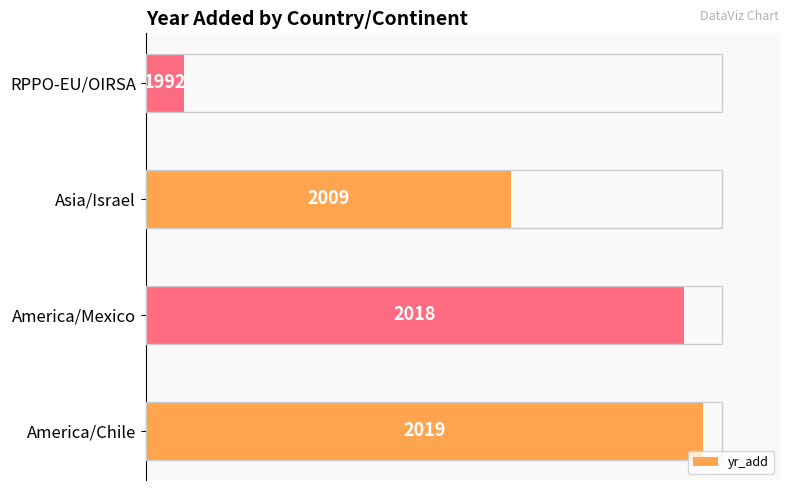

How many bars are there in total?

4